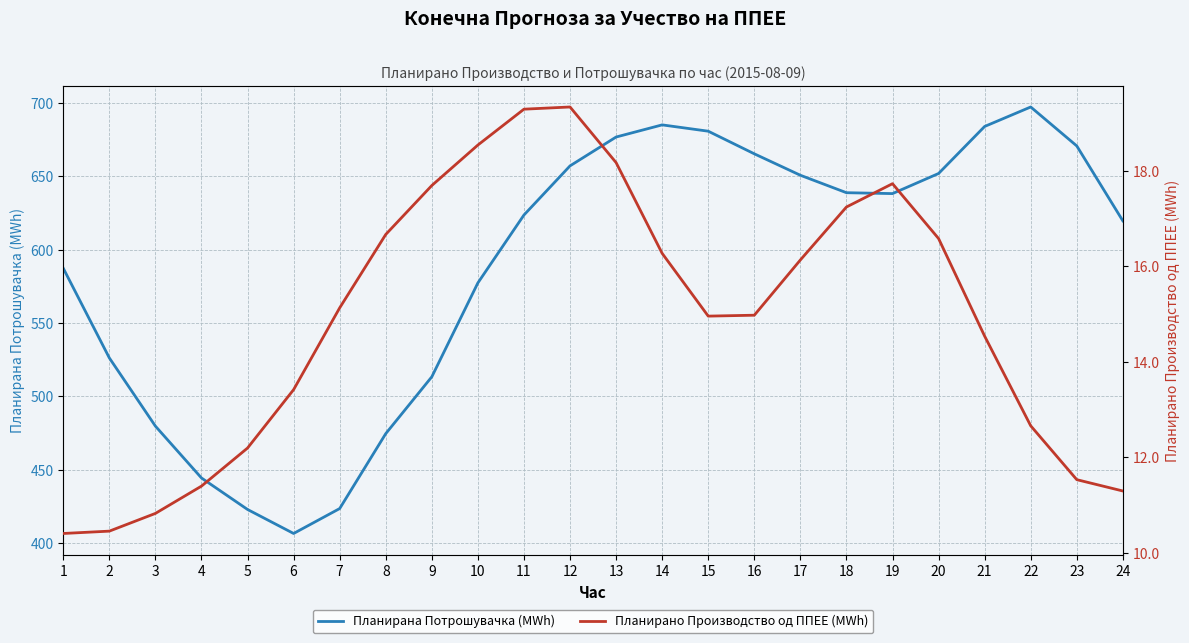

Is it true that Планирана Потрошувачка (MWh) equals 623.6 at 11?

True